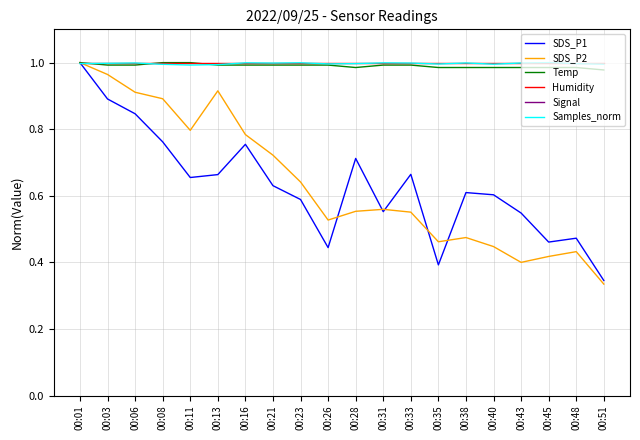

How many times do SDS_P1 and Samples_norm cross each other?

1